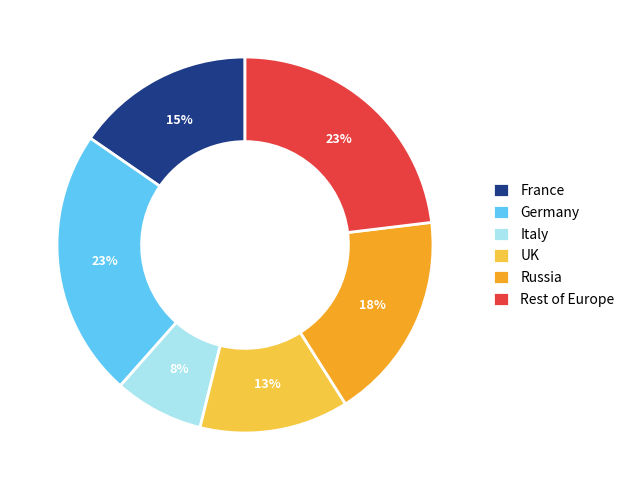

To the nearest percent, what is the difference between the largest and smallest slice percentages?

15%